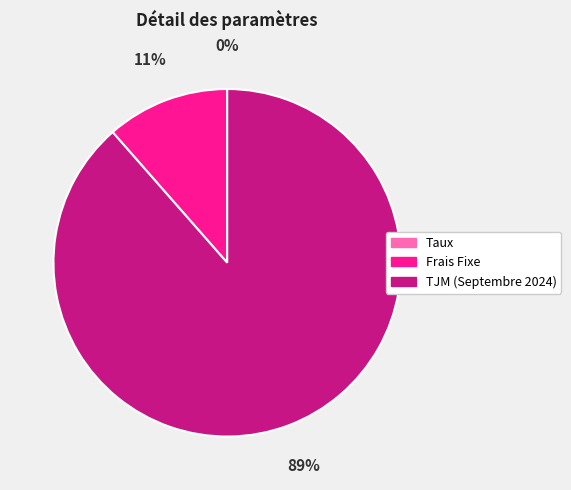

The Frais Fixe slice represents 11% of the pie. True or false?

True